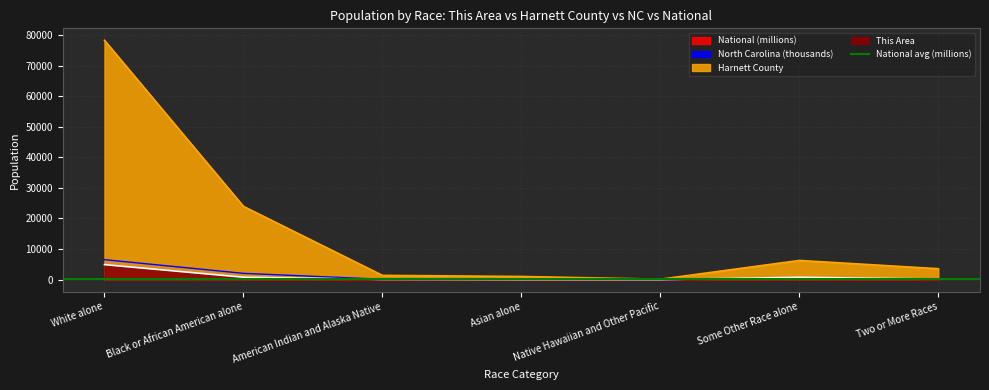

What value does the This Area series have at Some Other Race alone?

756.0